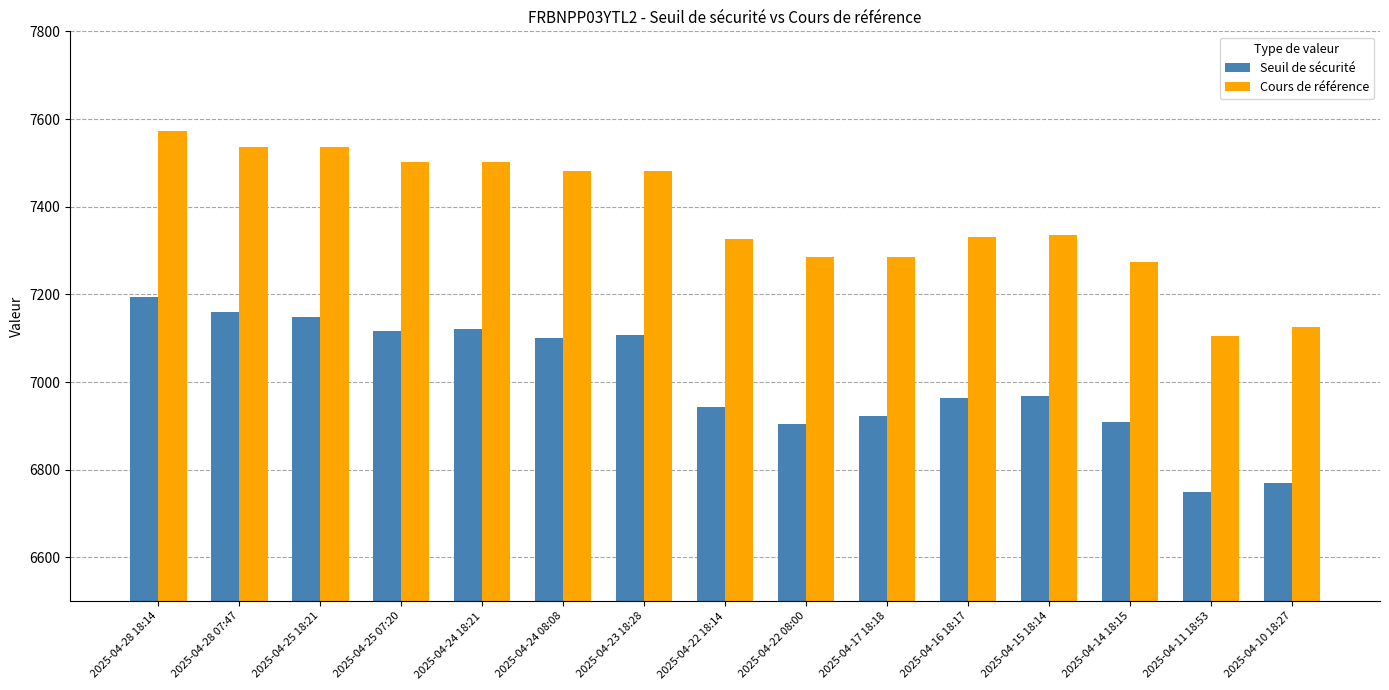

What position from the left is 2025-04-11 18:53?

14